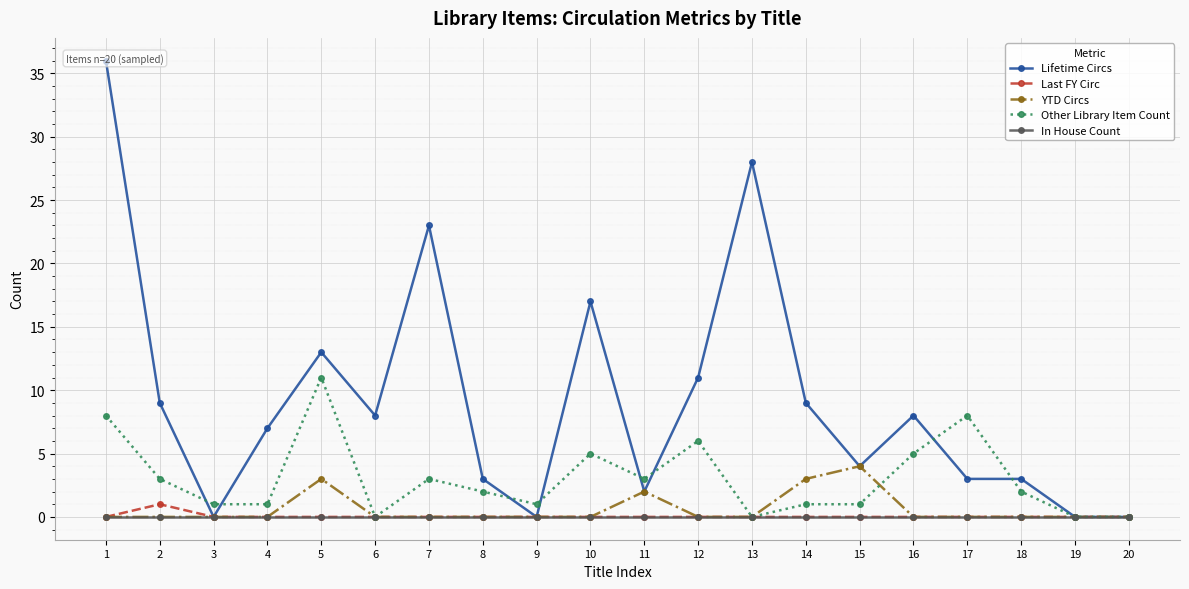

How many values in the Other Library Item Count series are below 2?

9